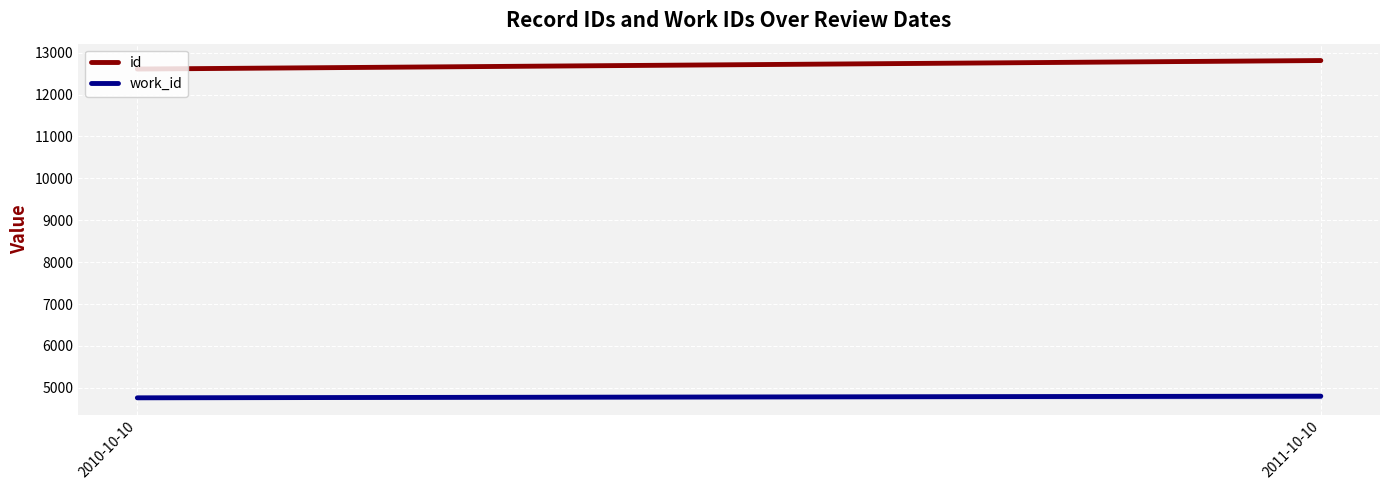

What are all the series names shown in the legend?

id, work_id